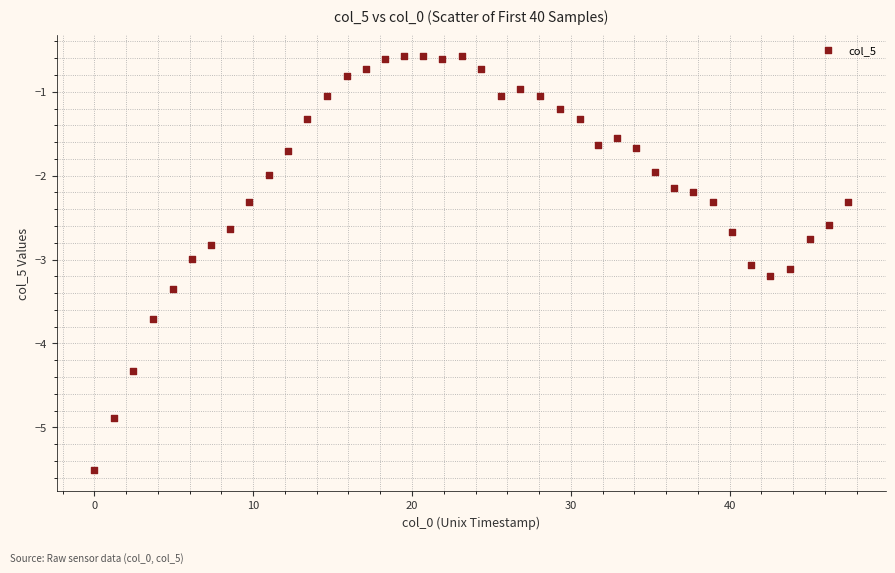

What is the range of Y values (max minus min)?

4.9